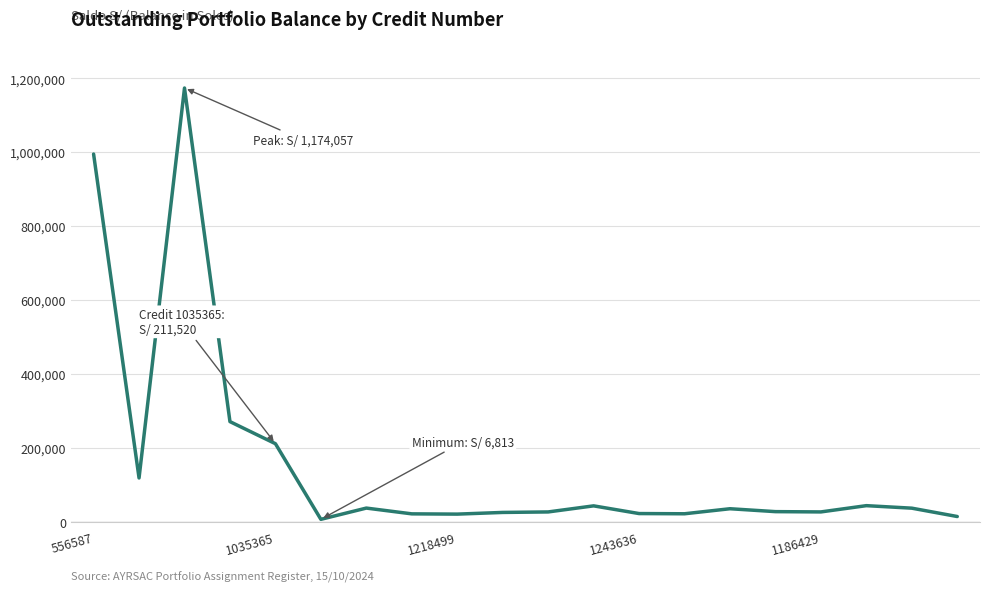

What is the greatest value displayed?

1174057.0